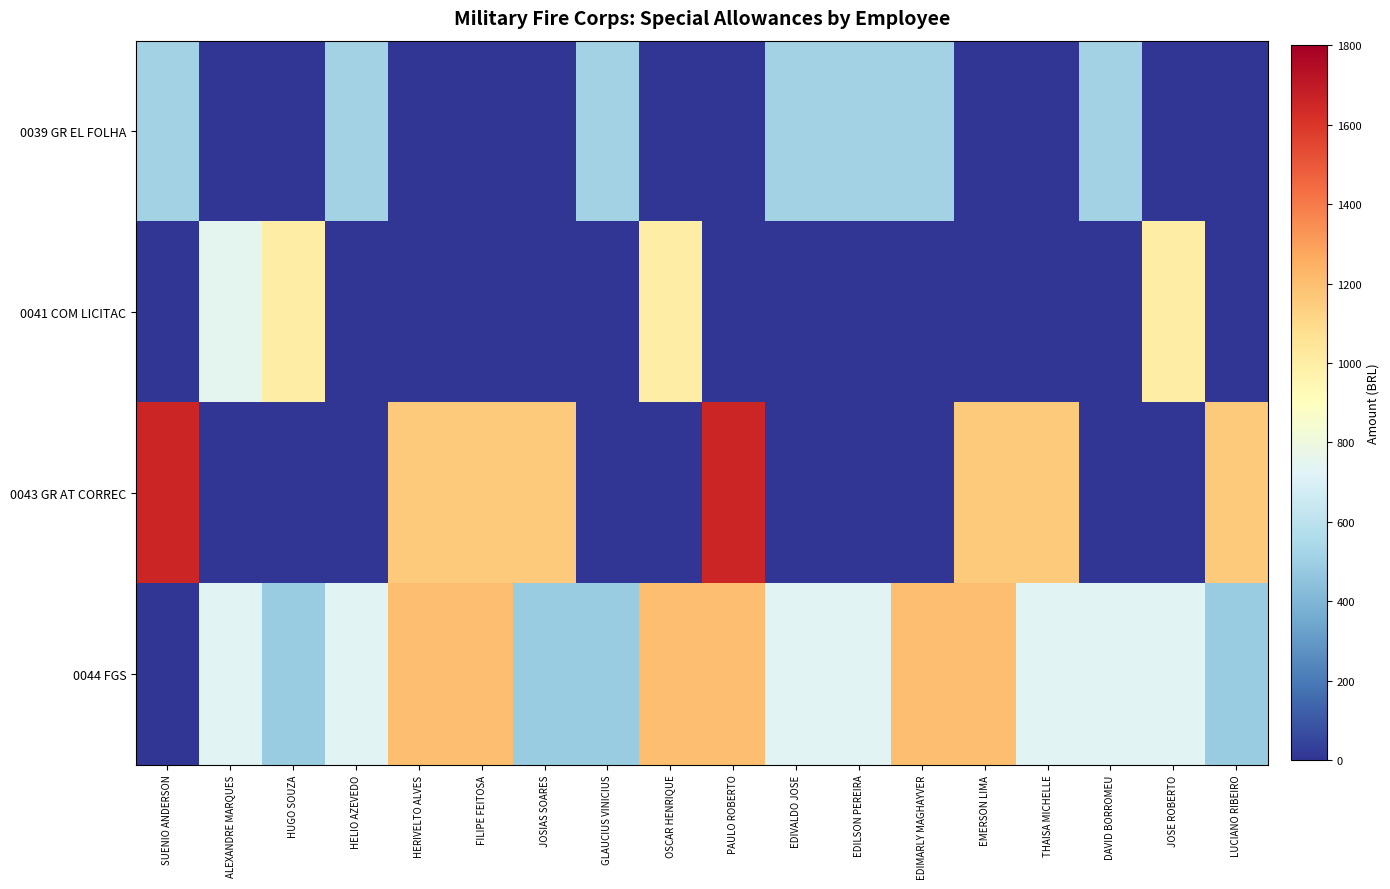

At which category is the sum across all series the highest?

PAULO ROBERTO